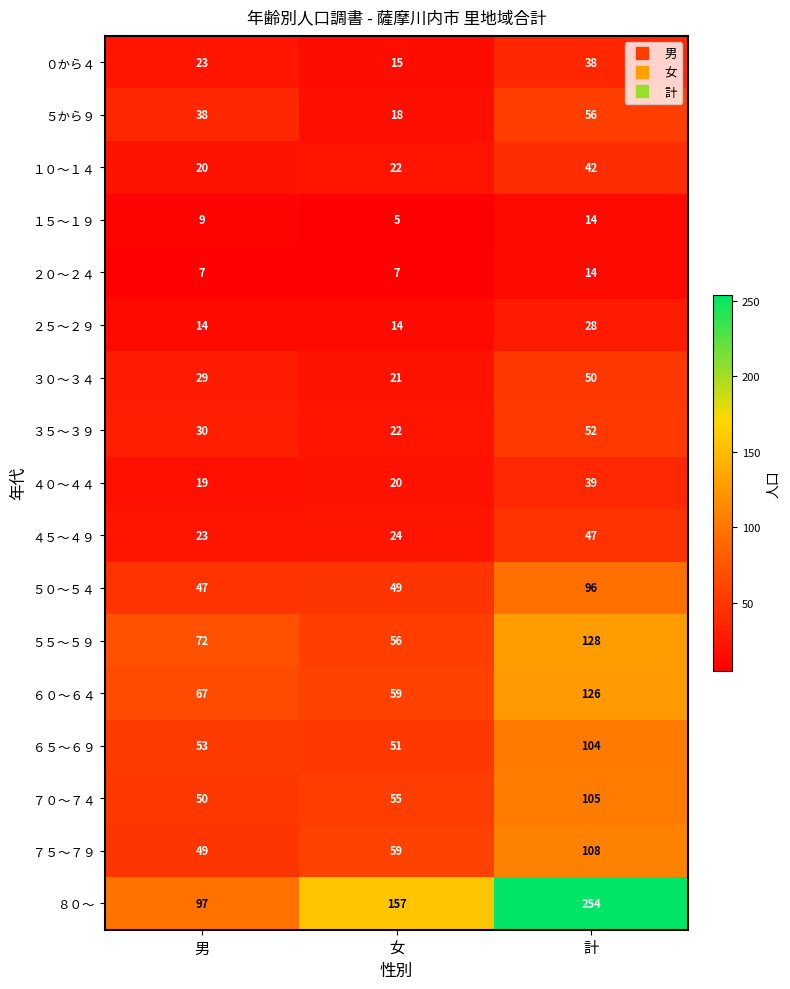

What is the minimum value shown in the chart?

5